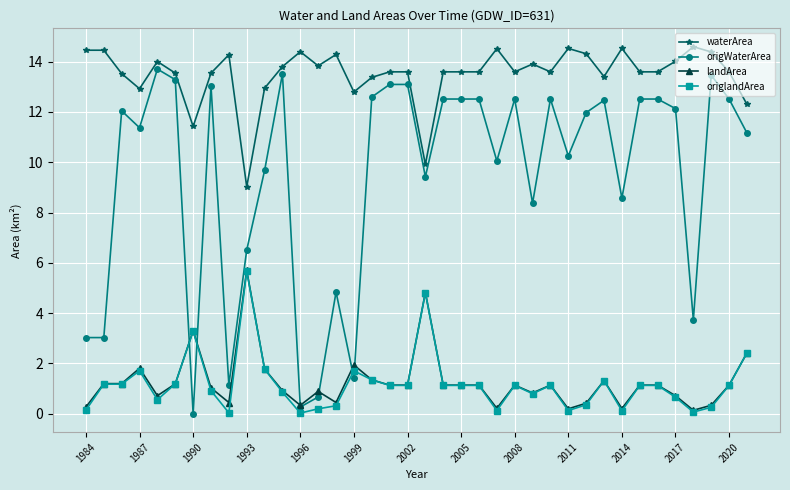

Does the chart have visible grid lines?

Yes